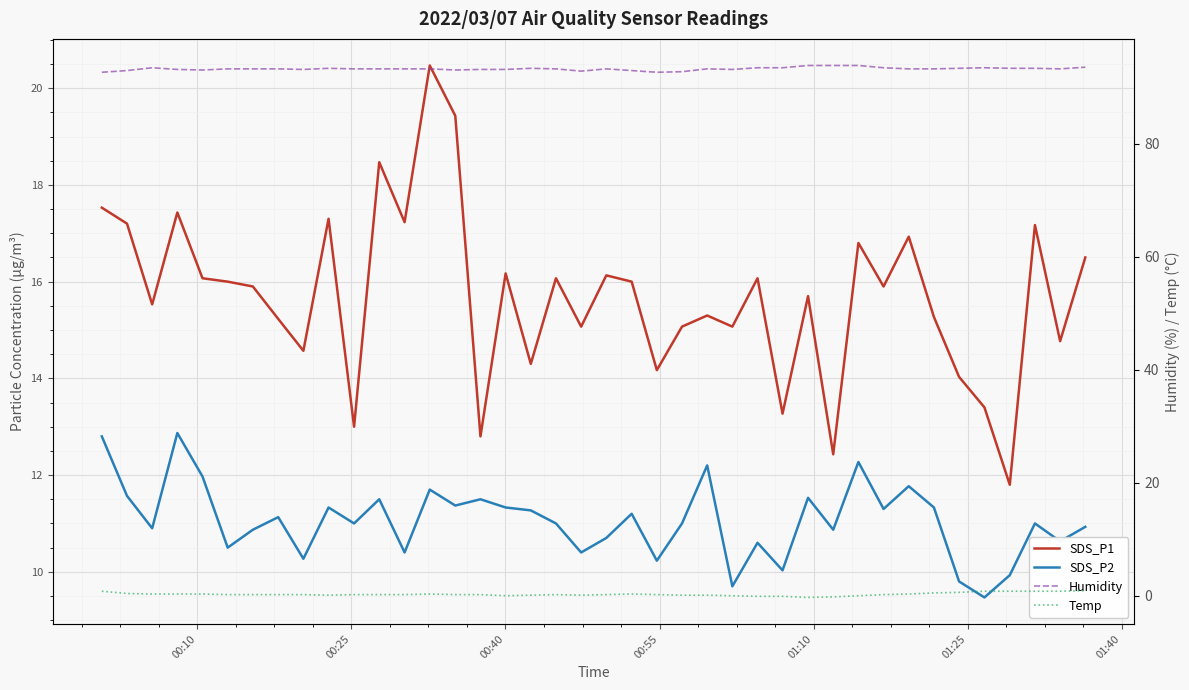

What is the average value of the SDS_P1 series?

15.7